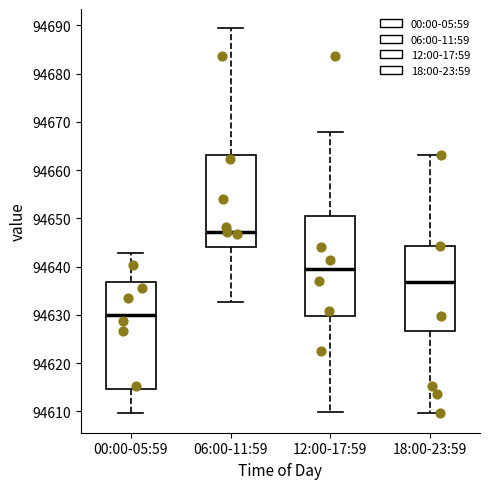

Which box is the tallest, from its lower edge to its upper edge?

00:00-05:59